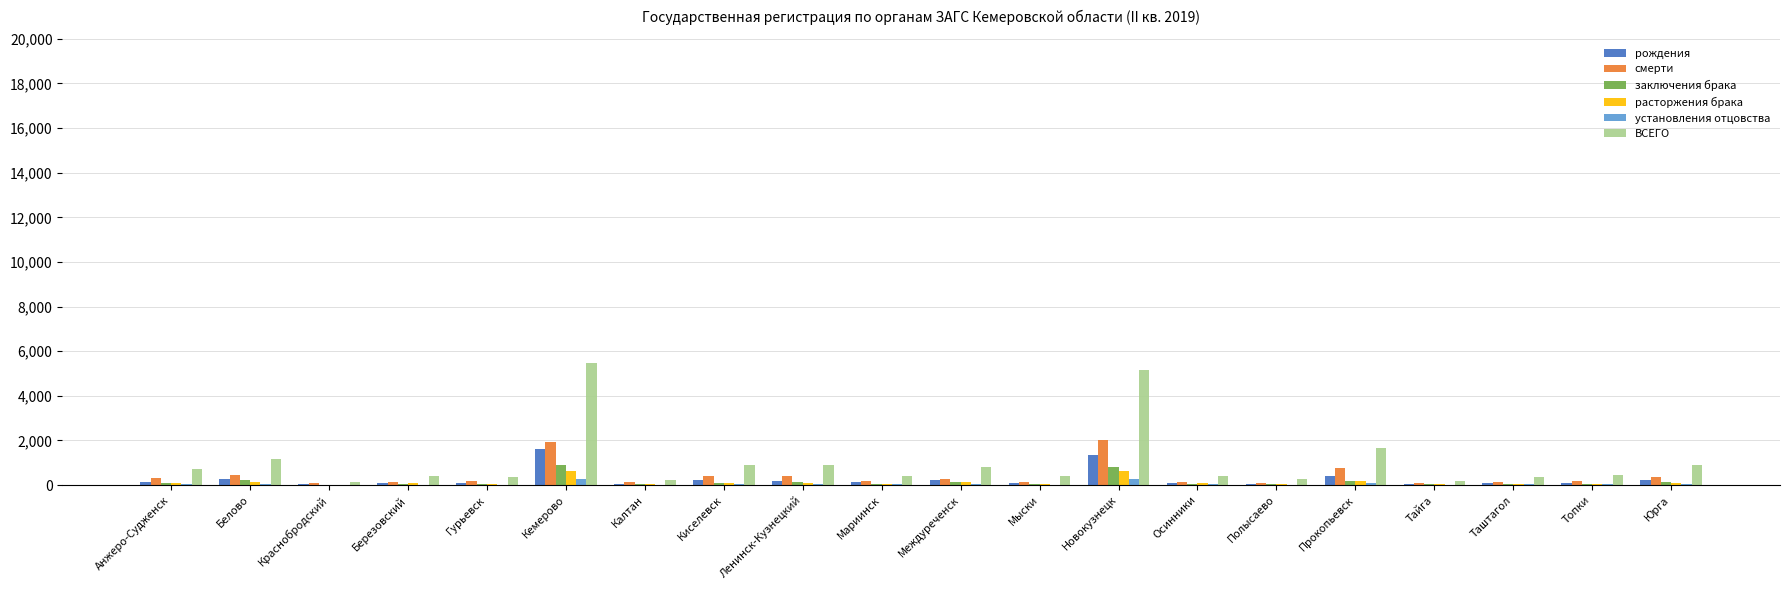

What is the maximum value for рождения?

1621